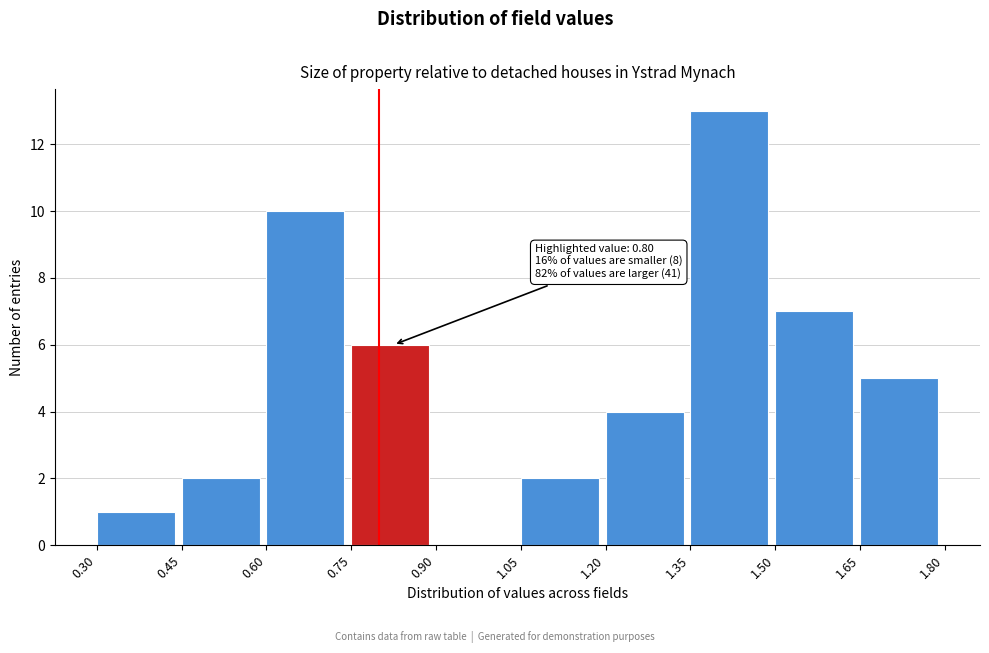

Which range on the x-axis has the tallest bar?

1.35 to 1.50